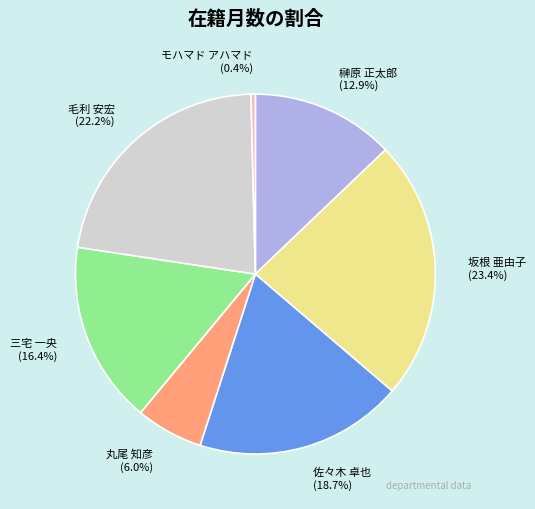

What percentage is NOT represented by モハマド アハマド?

99.6%